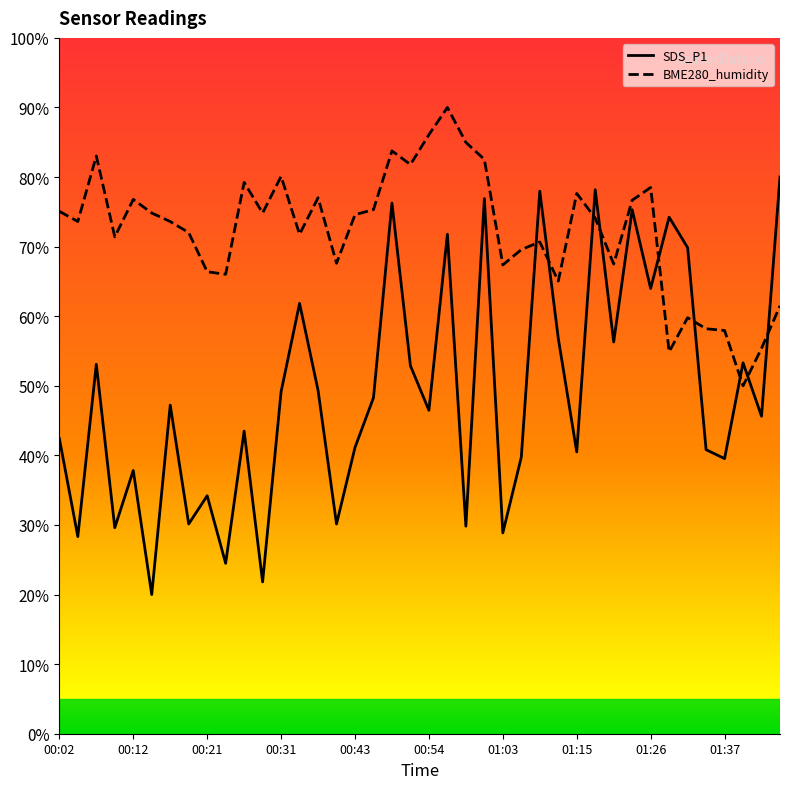

List the series in order of their peak value, highest first.

BME280_humidity, SDS_P1